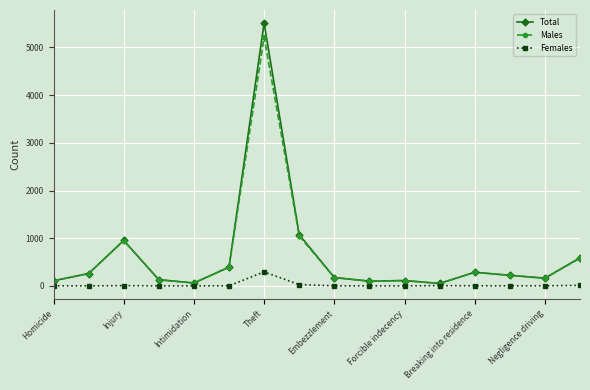

Which series has the widest spread of values?

Total